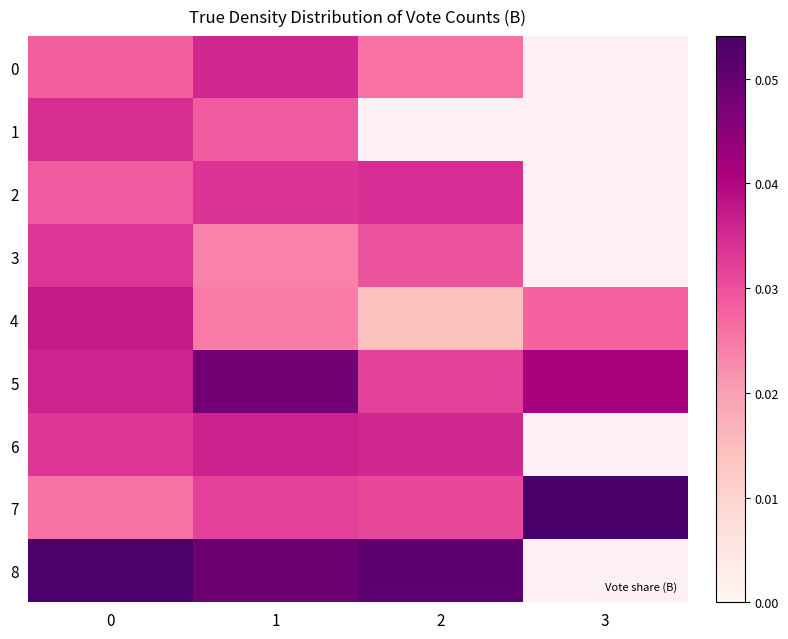

Which category has the lowest value across all series?

2